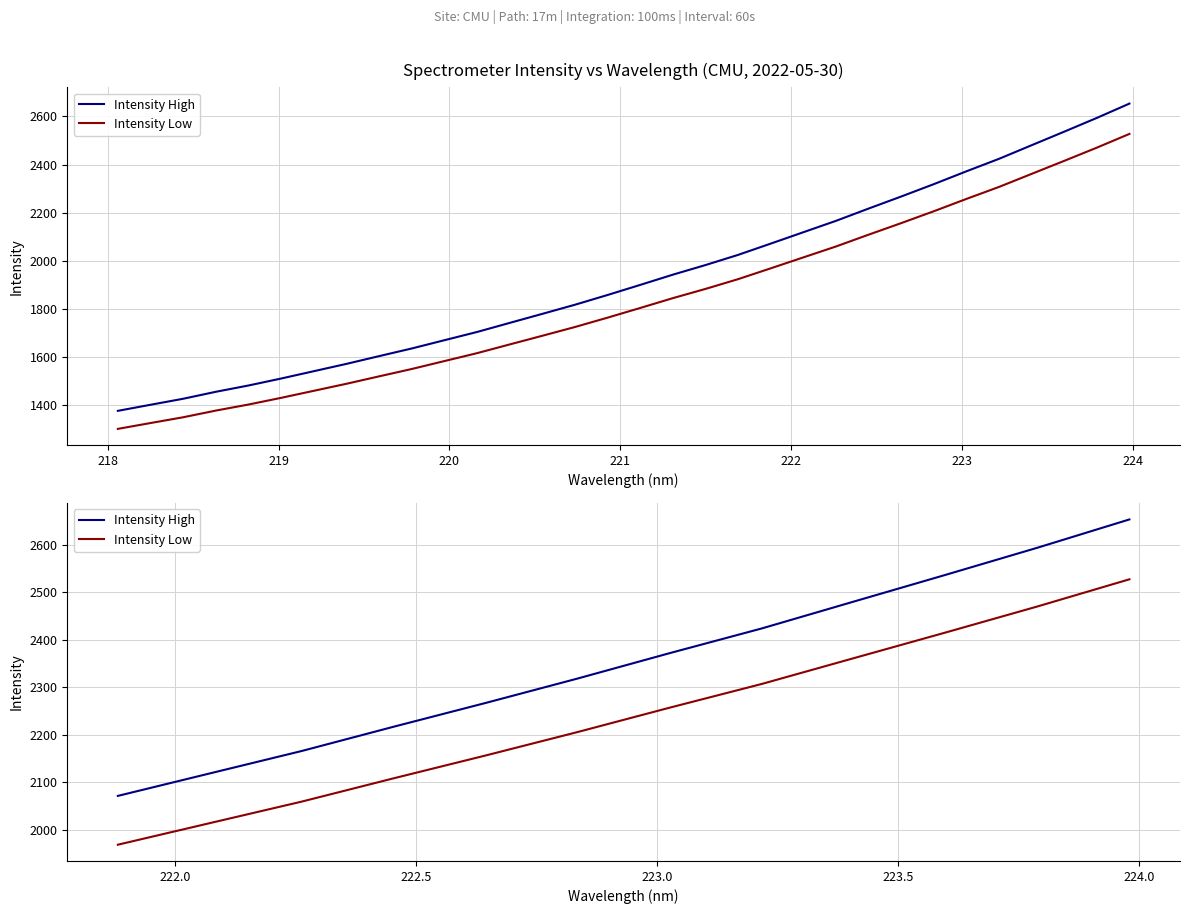

How many lines are shown in the chart?

2